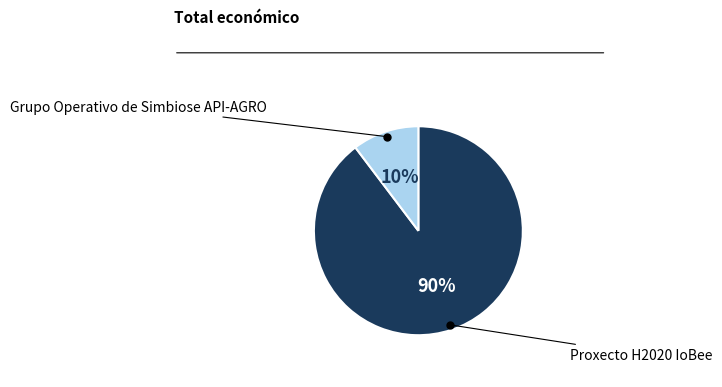

To the nearest percent, what is the average slice percentage?

50%